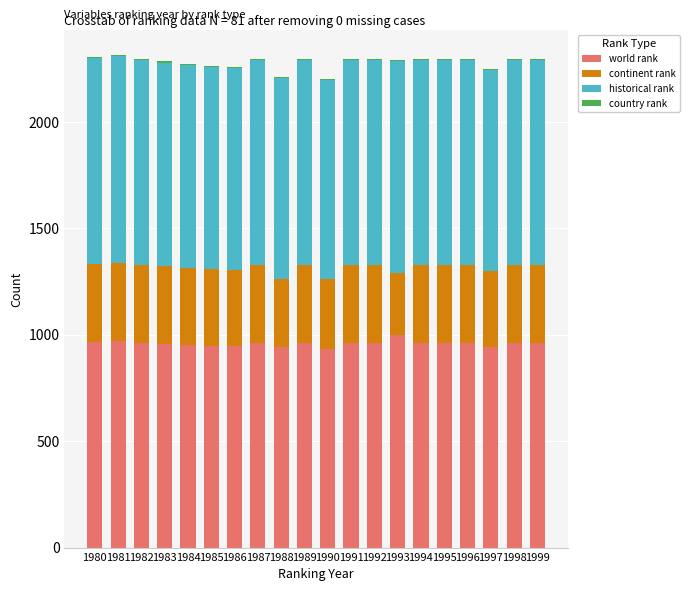

What is the sum of all world rank values?

19184